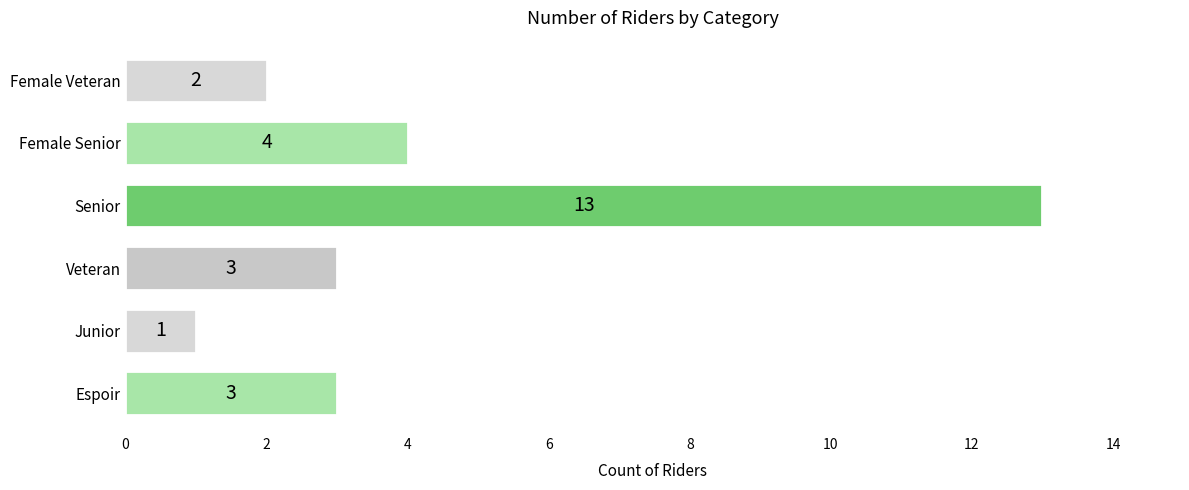

Approximately how many times larger is the value at Senior compared to Female Senior?

3.2